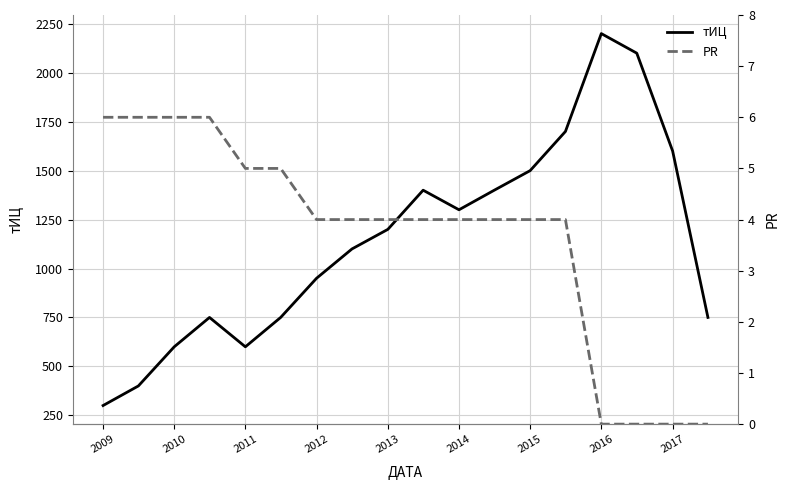

What is the maximum value for PR?

6